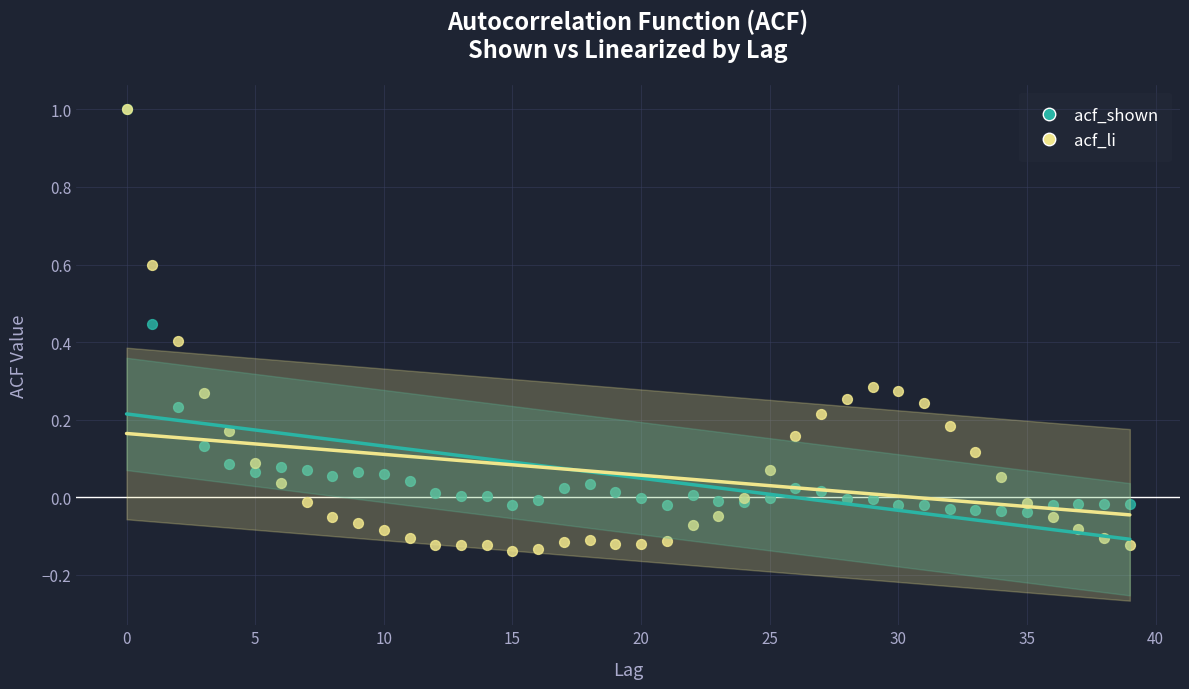

Which series reaches the minimum Y coordinate?

acf_li